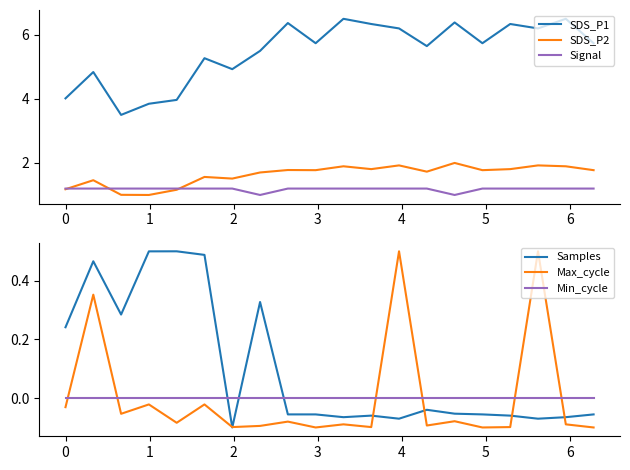

List the series in order of their peak value, lowest first.

Min_cycle, Samples, Max_cycle, Signal, SDS_P2, SDS_P1